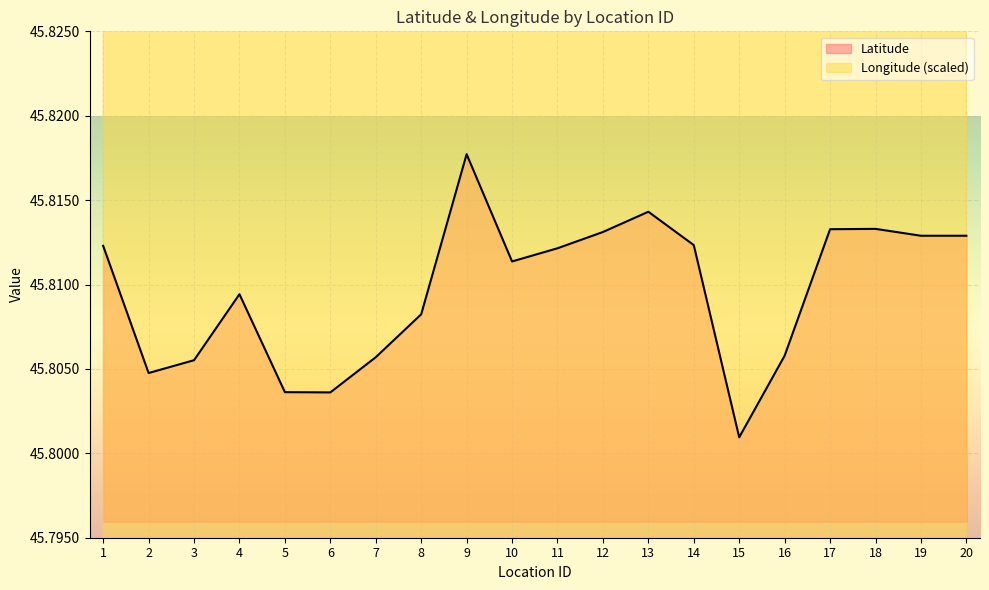

True or false: Latitude has a value of 45.8 at 2.

True